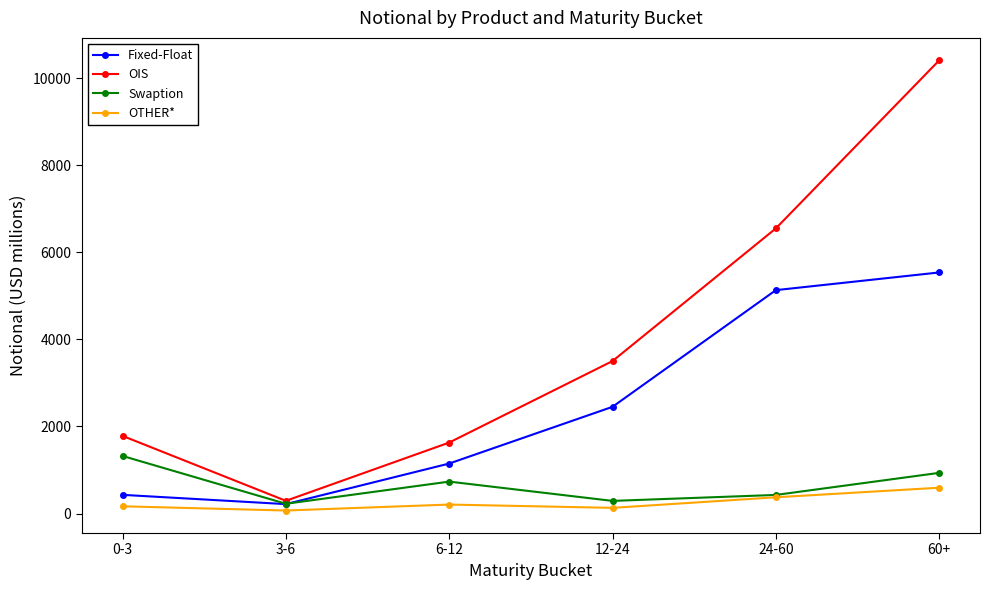

Is this an area chart (filled region under the line)?

No